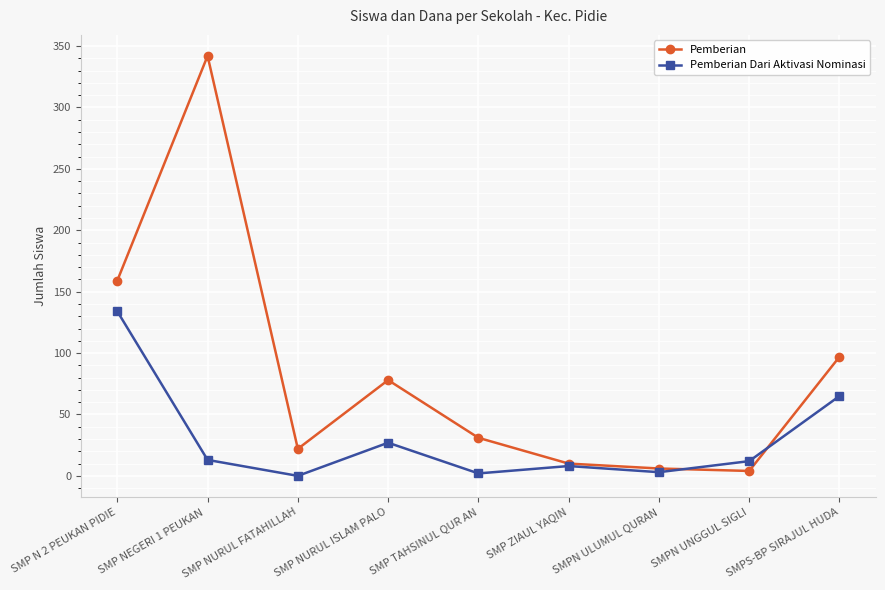

How many intersections are there between Pemberian and Pemberian Dari Aktivasi Nominasi?

2